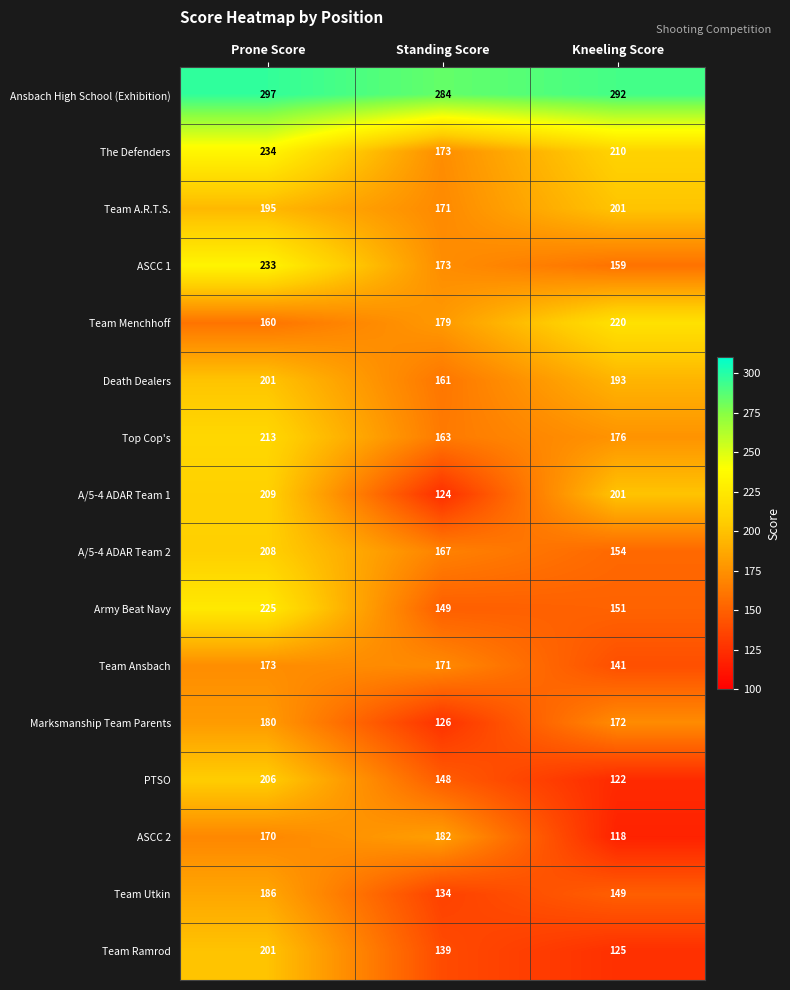

Which series has the largest total across all categories?

Ansbach High School (Exhibition)